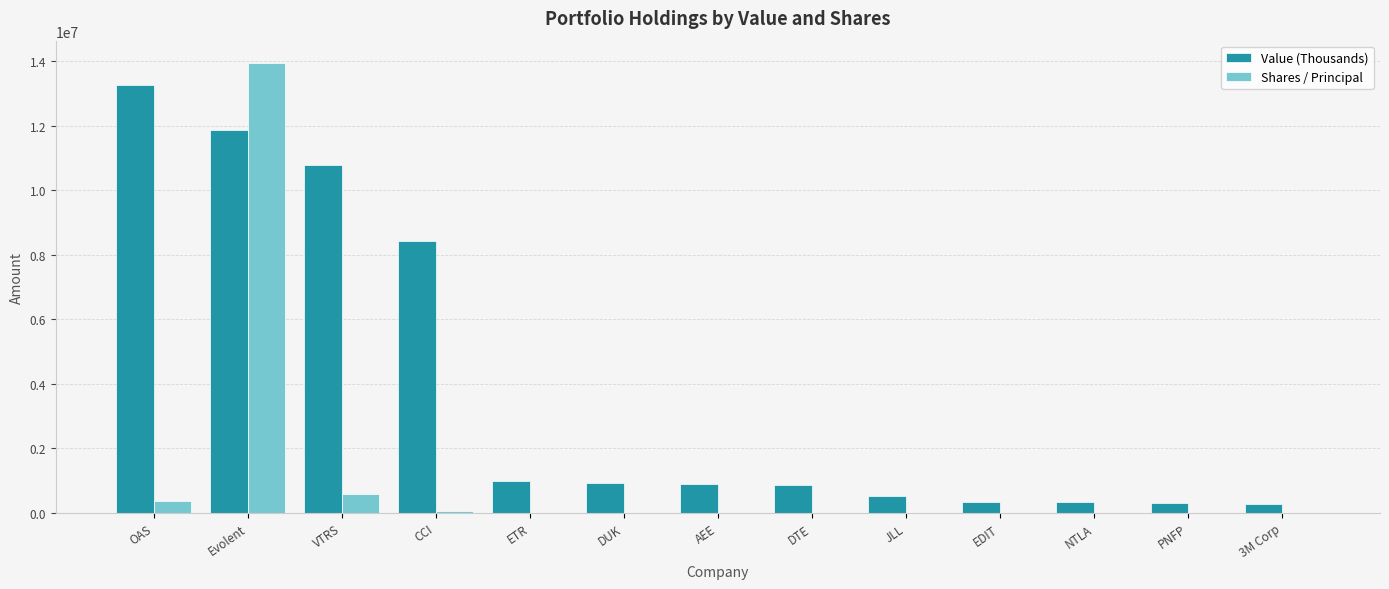

How many groups of bars are there?

13